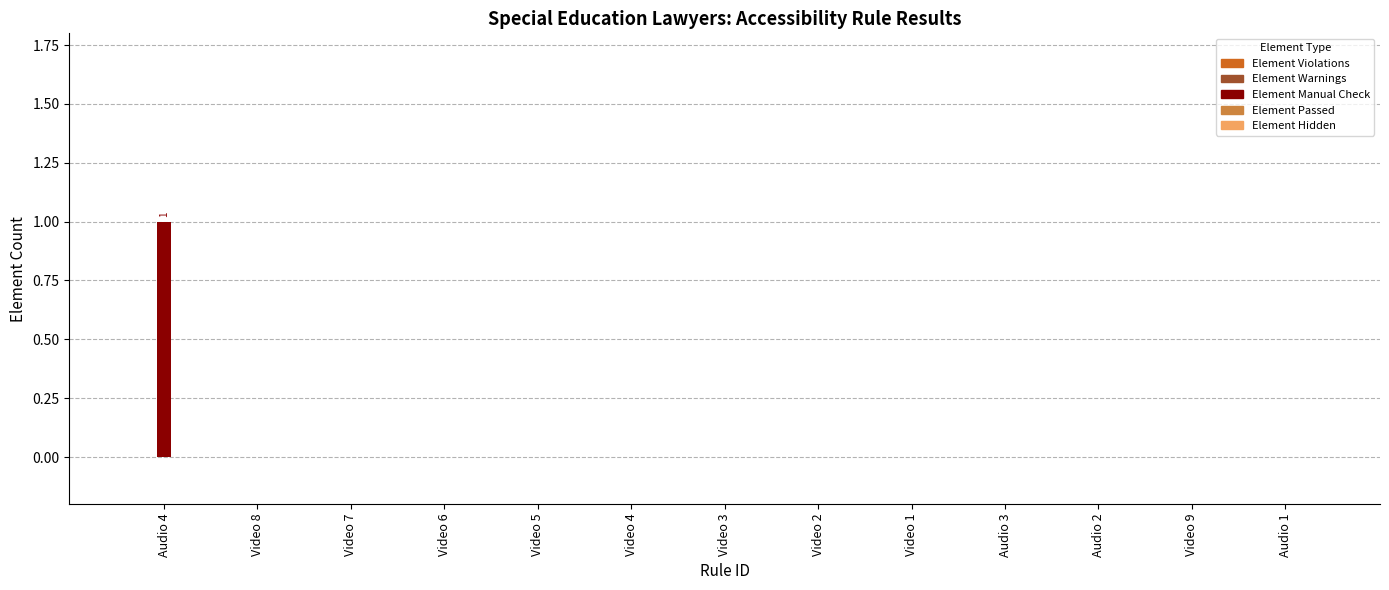

Is it true that the value at Video 9 is 0?

True